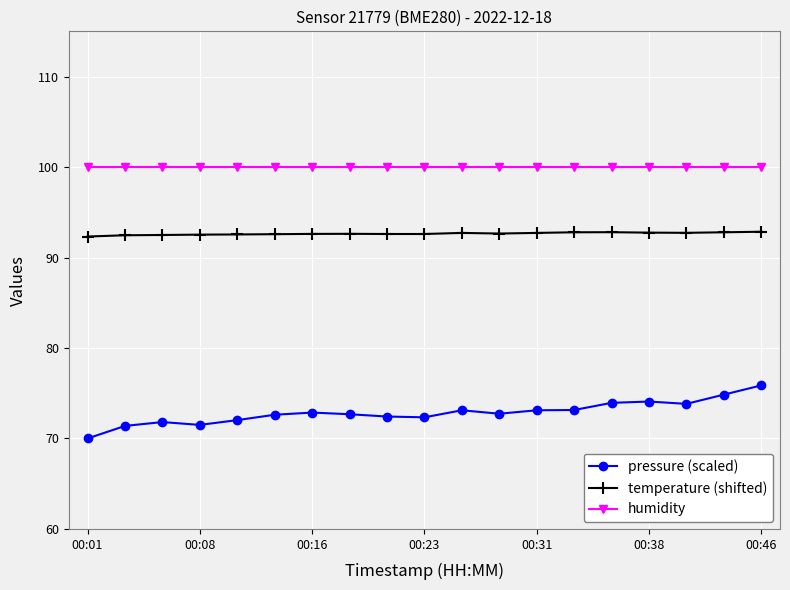

Is this an area chart (filled region under the line)?

No